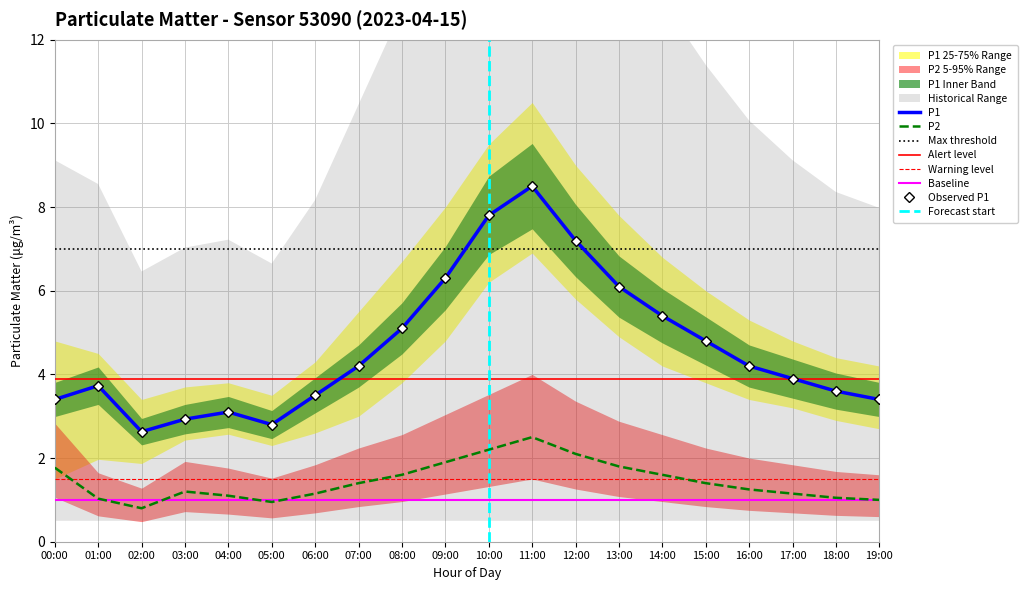

What is the label of the 8th point from the right?

12:00